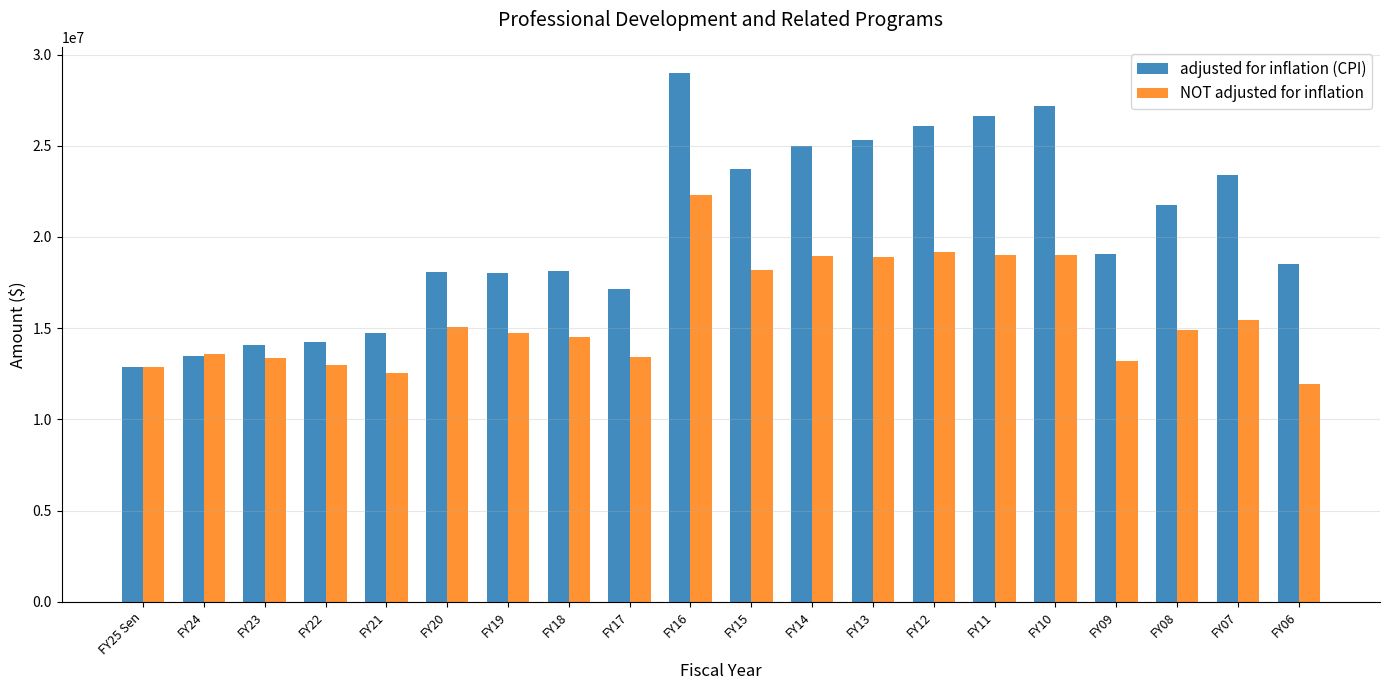

How many data points in NOT adjusted for inflation are less than 14902433?

10